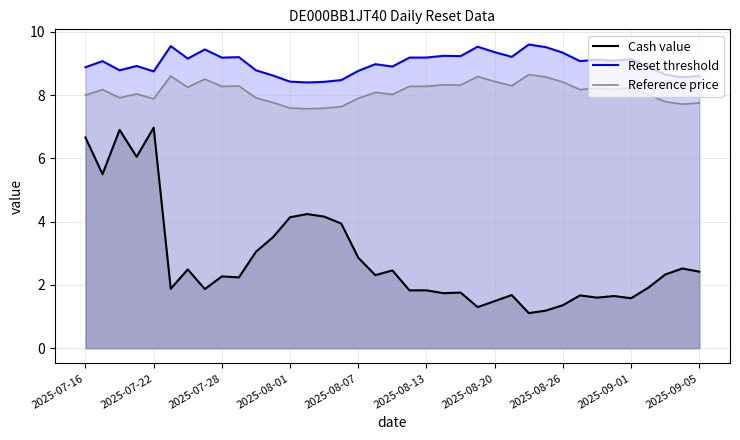

Is it true that Reference price equals 8.3 at 22?

True